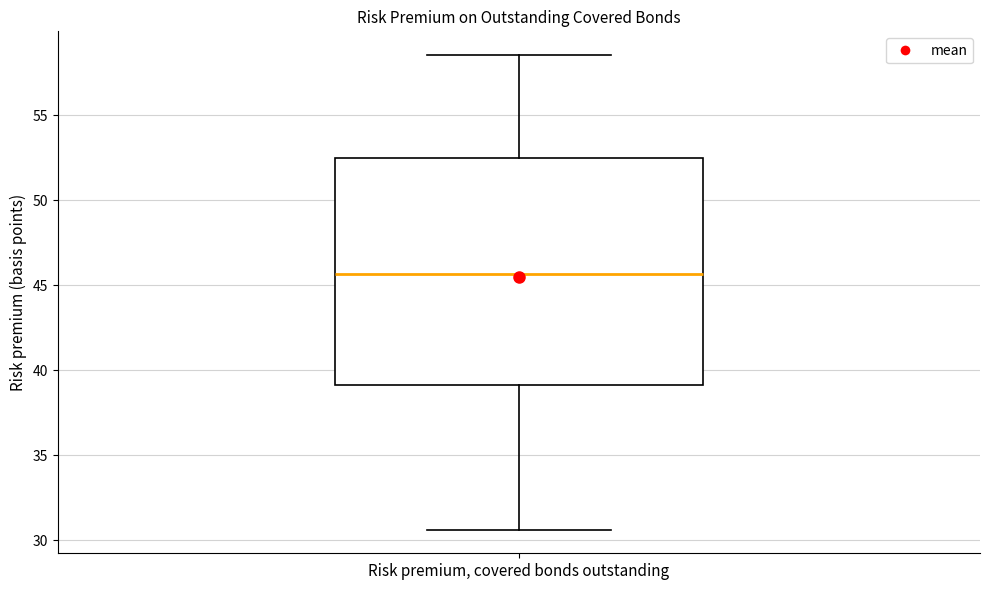

Transcribe this box plot: give where the median line is, the range the box spans, and where the two whiskers end, as read against the y-axis. The values are not printed on the chart, so give them approximately, as read against the axis.

median 45.5, box 39.0 to 52.5, whiskers 30.5 to 58.5